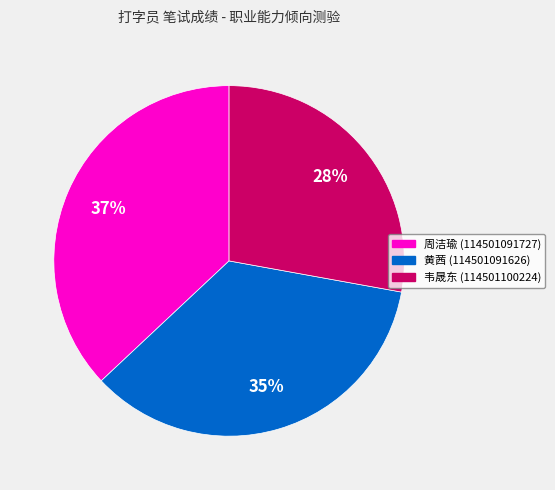

True or false: 周洁瑜 (114501091727) accounts for 52% of the total.

False